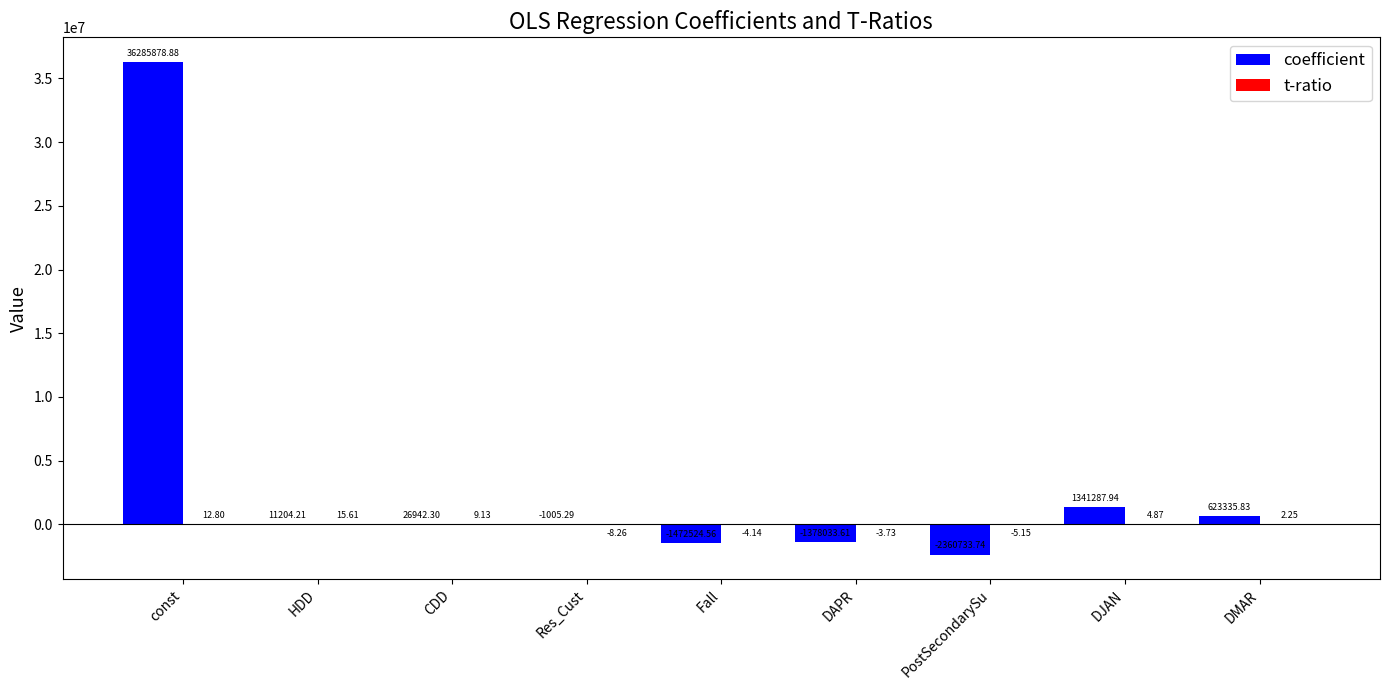

At which label is coefficient closest to 16962572?

DJAN